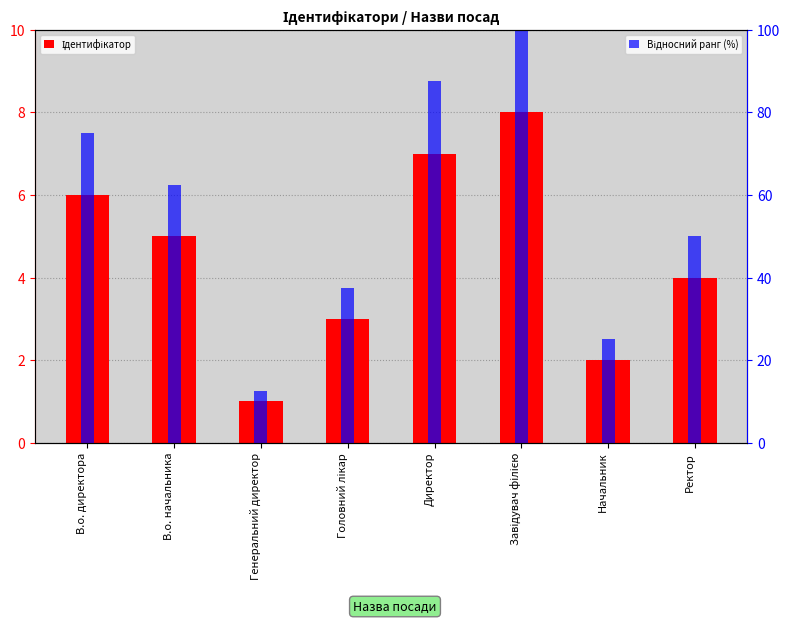

How many bars are there in total?

16